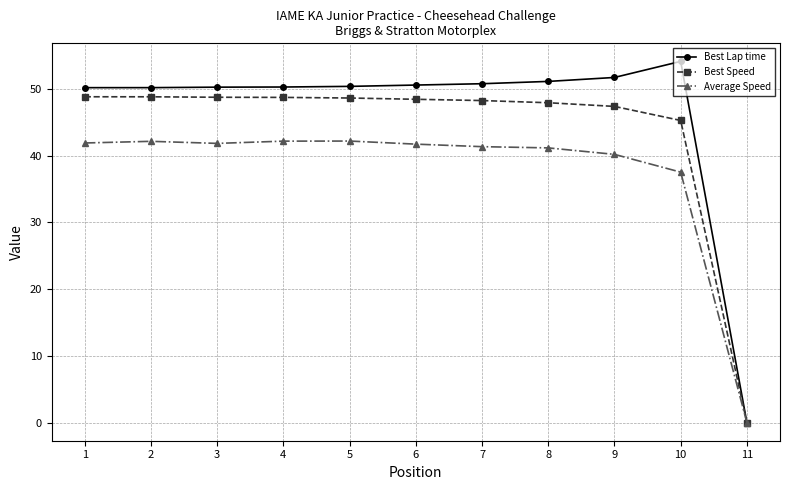

List the series in order of their overall mean, highest first.

Best Lap time, Best Speed, Average Speed